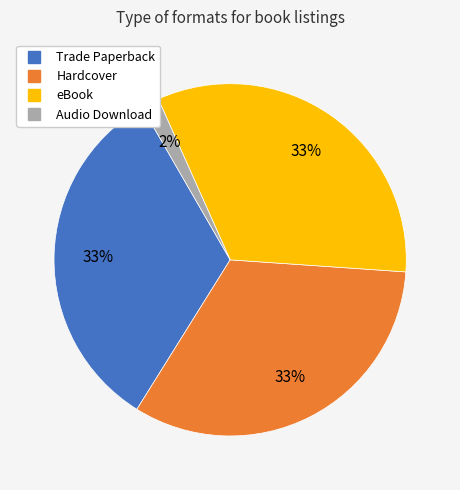

How many segments does this pie chart have?

4